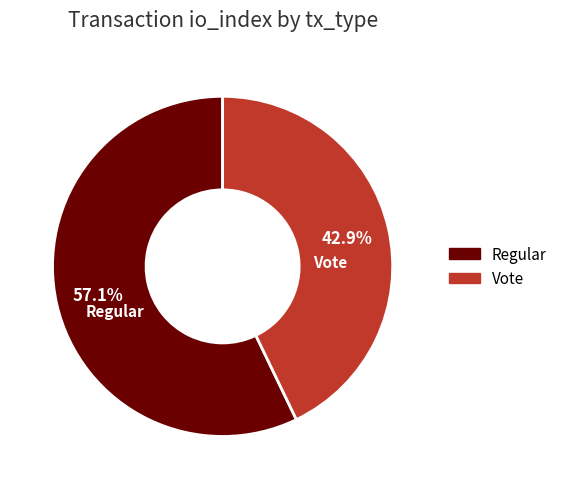

Which category has the smallest portion of the pie?

Vote